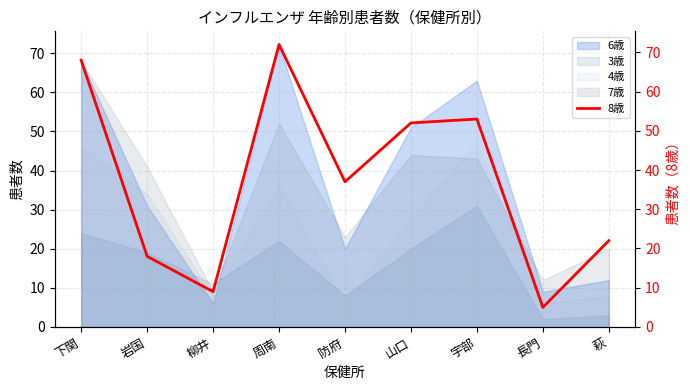

What value does the data have at 萩, to the nearest 10?

20